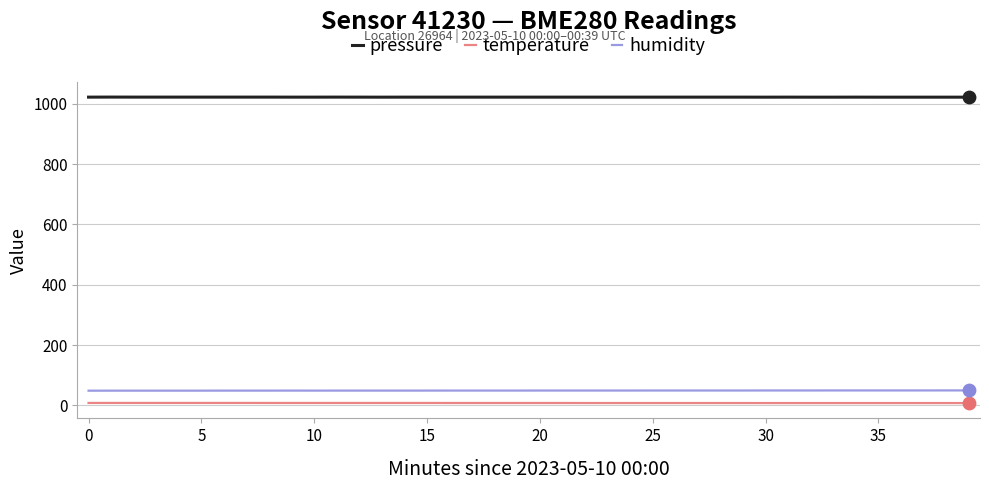

What is the maximum value shown in the chart?

1021.8